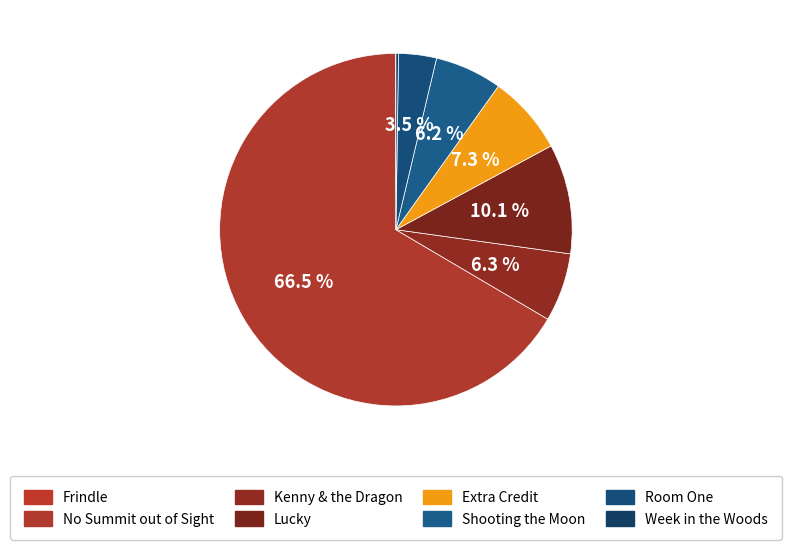

Which category has the smallest portion of the pie?

Frindle